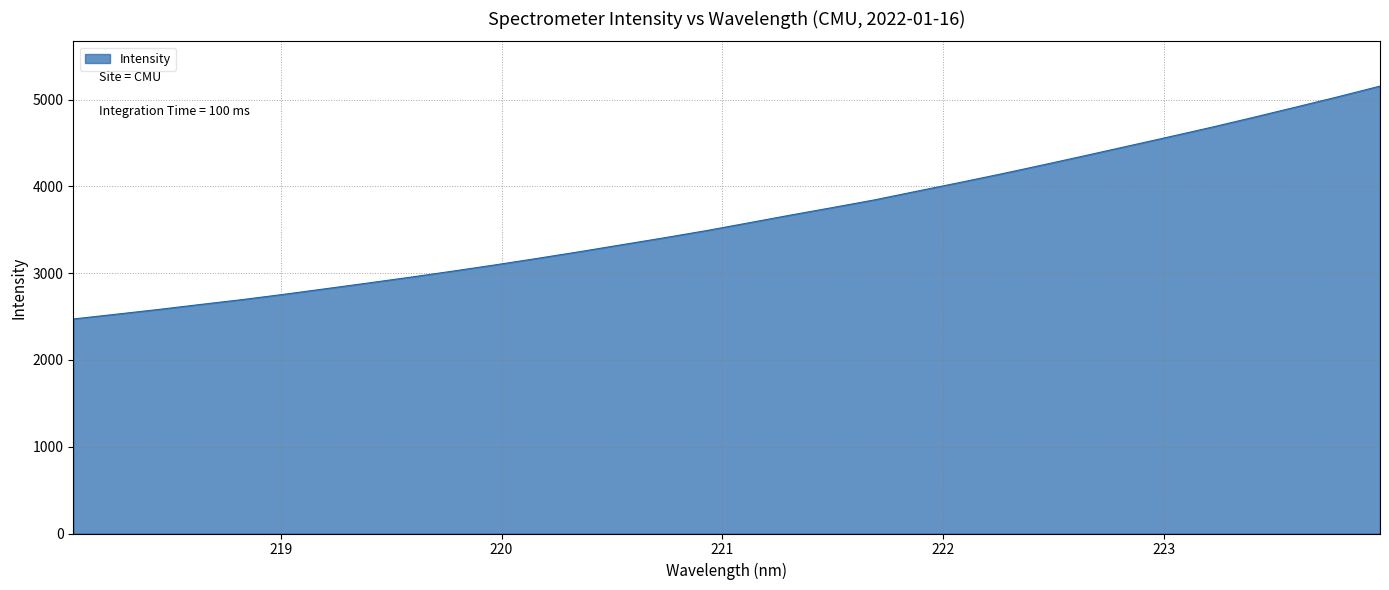

True or false: there are more than 2 points higher than both neighbors.

False